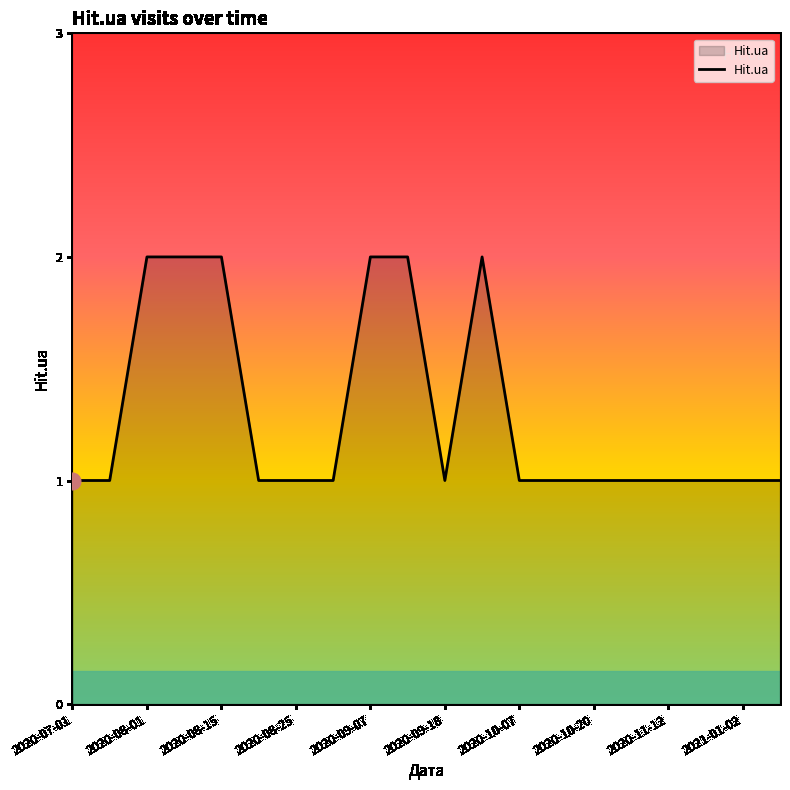

Is this an area chart (filled region under the line)?

Yes